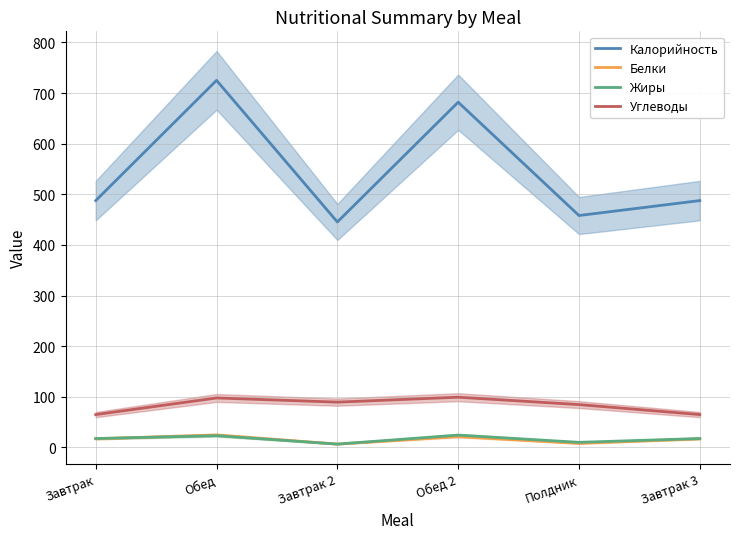

List the series in order of their peak value, lowest first.

Жиры, Белки, Углеводы, Калорийность